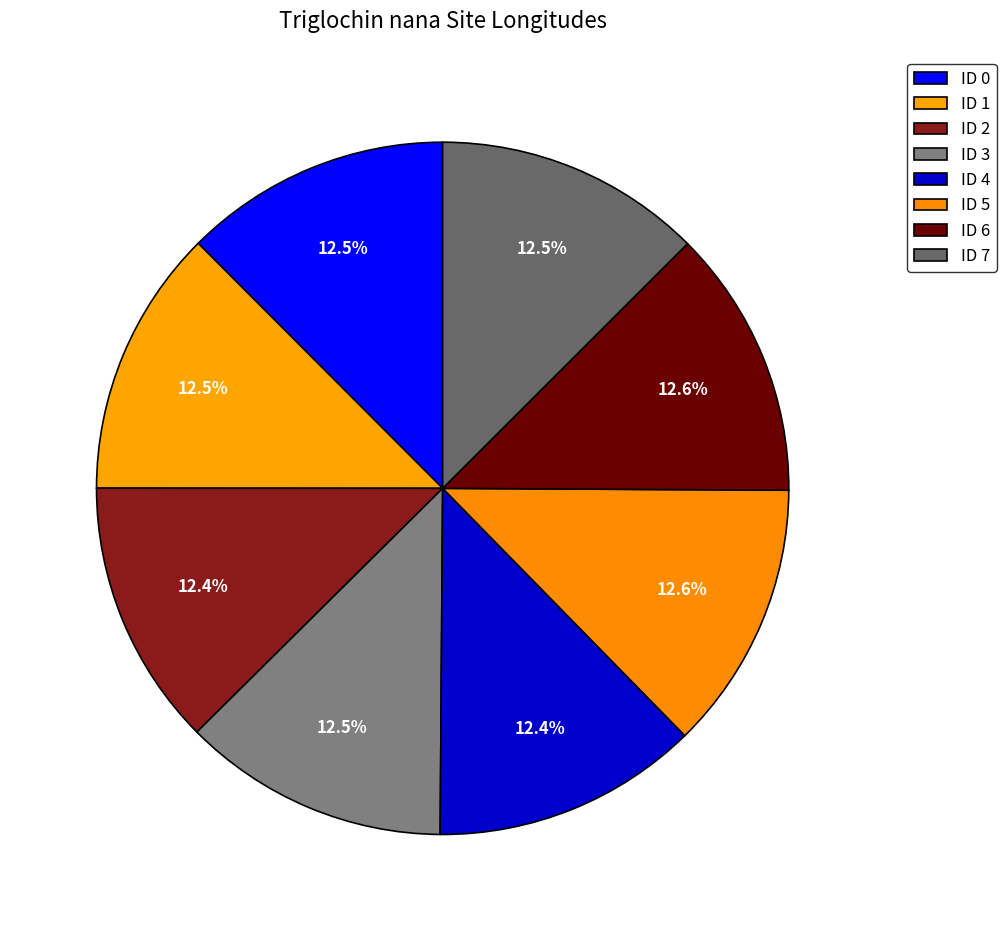

Rank the categories by value from lowest to highest.

2, 4, 3, 0, 1, 7, 6, 5